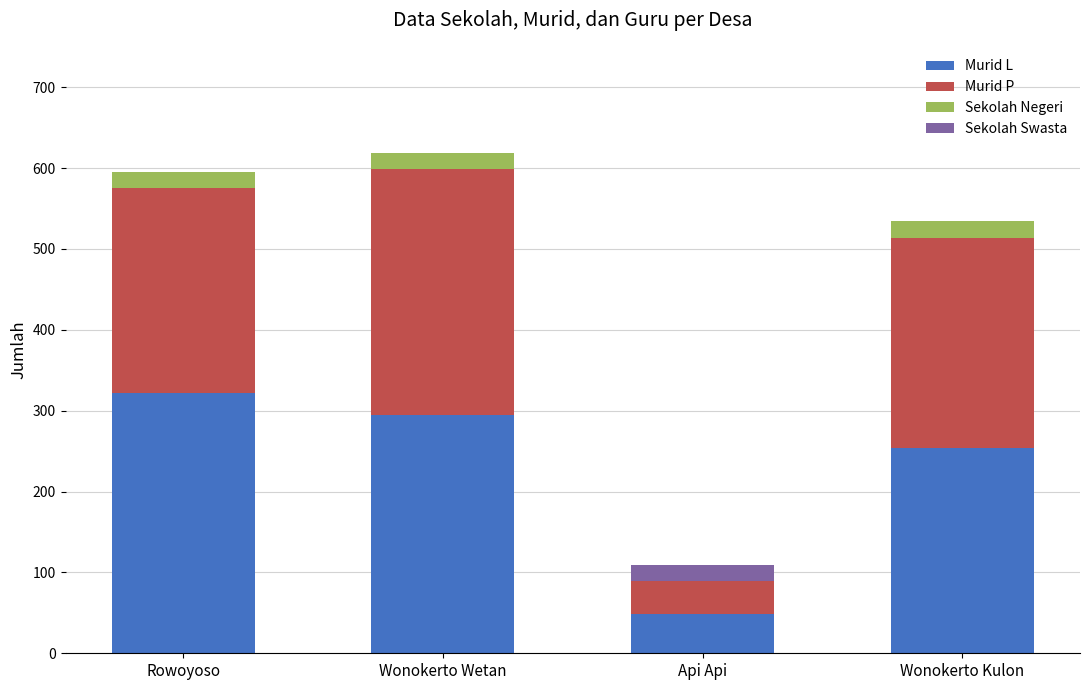

What is the maximum value for Murid L?

322